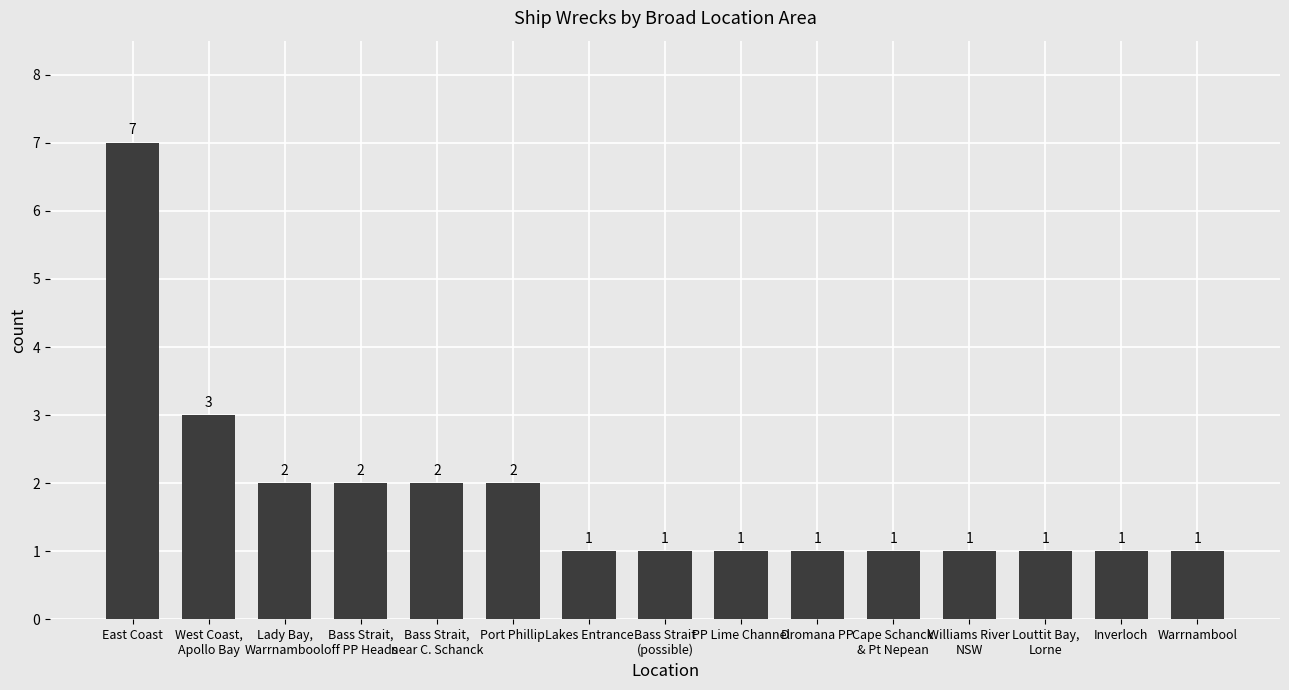

What is the label of the 15th bar from the right?

East Coast